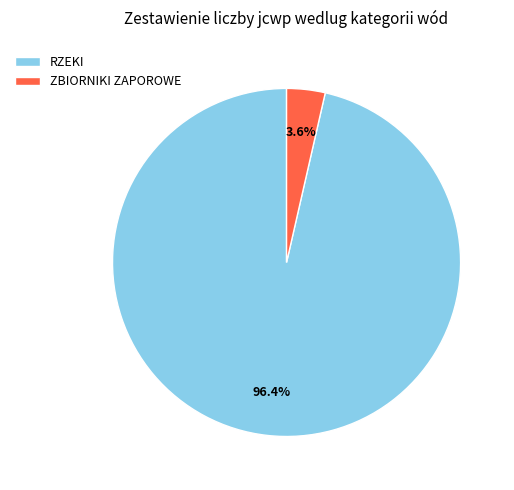

Which has a higher value, ZBIORNIKI ZAPOROWE or RZEKI?

RZEKI